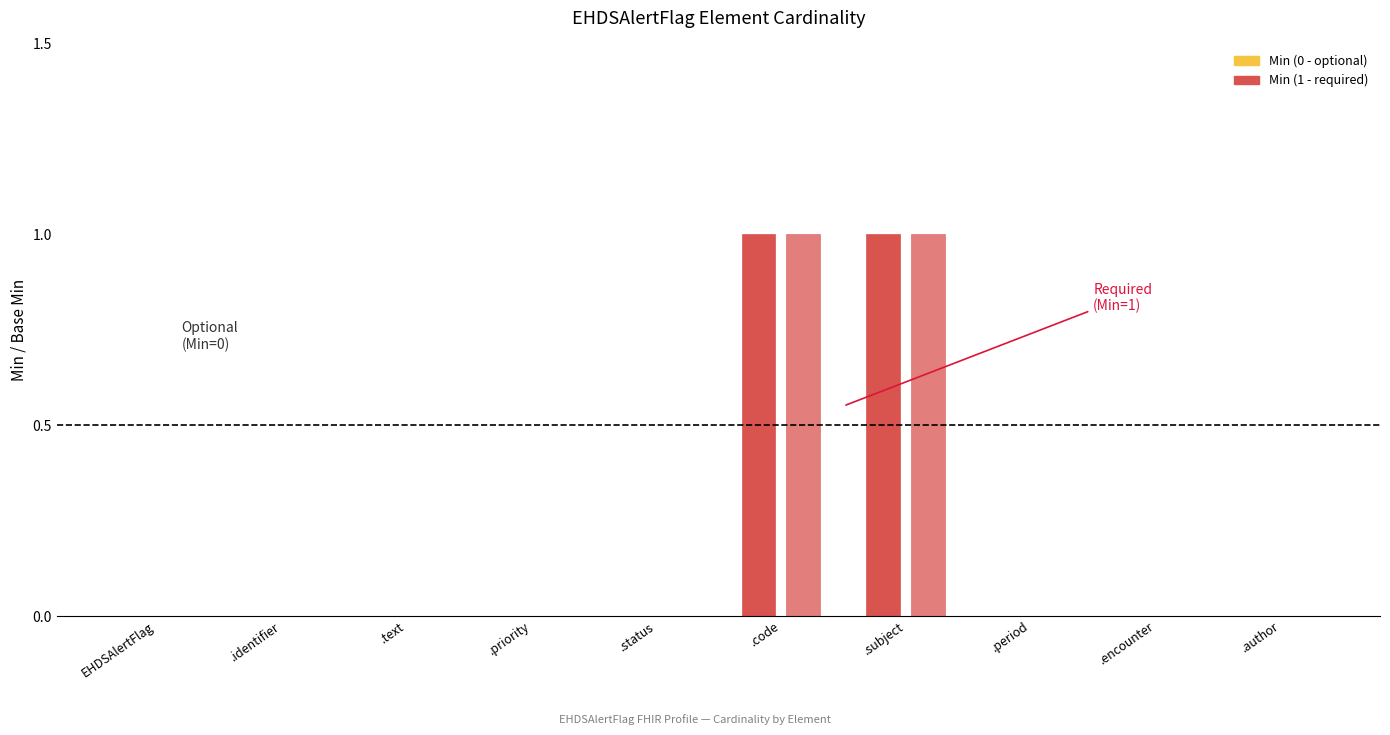

True or false: Base Min has a value of 0 at EHDSAlertFlag.subject.

False